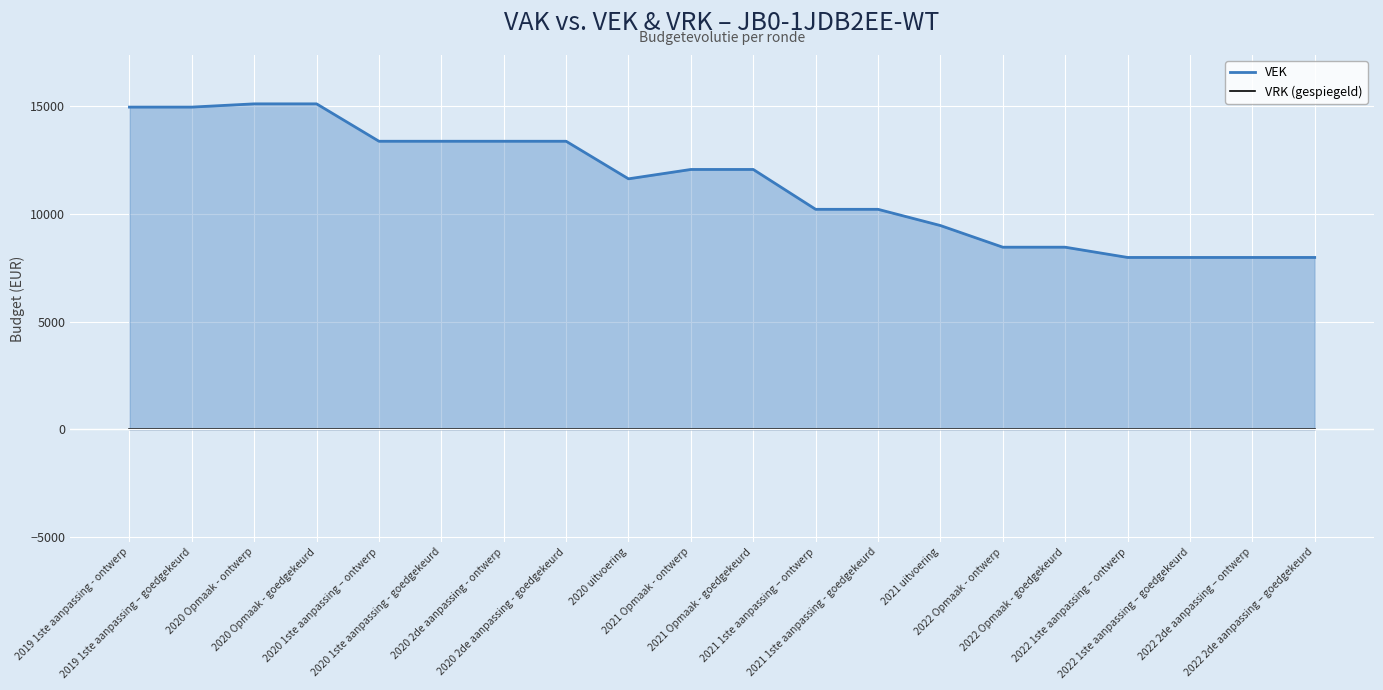

True or false: VEK has more than 1 interior local peaks.

False